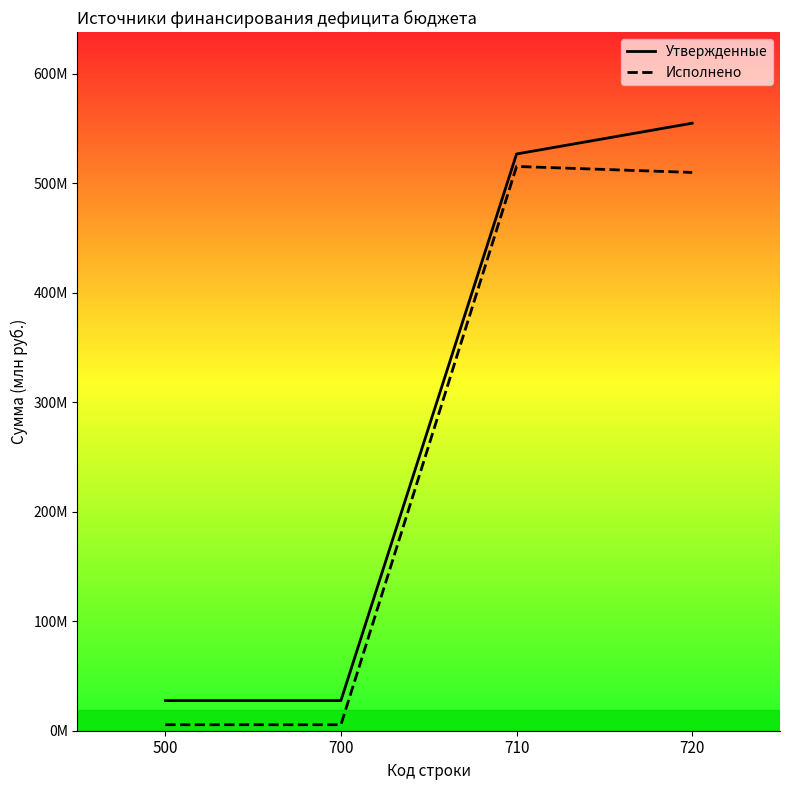

Is the value of Исполнено at 700 greater than the value of Утвержденные at 720?

No